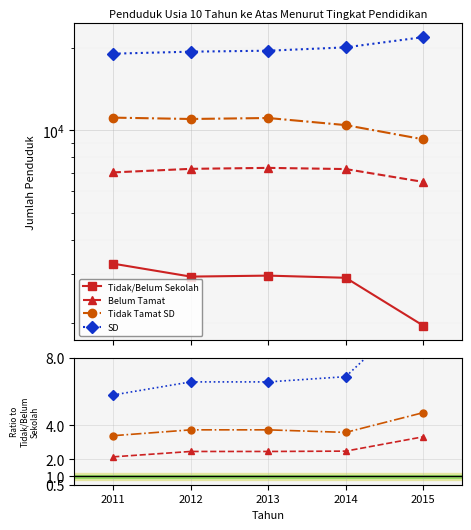

What are all the series names shown in the legend?

Tidak/Belum Sekolah, Belum Tamat, Tidak Tamat SD, SD